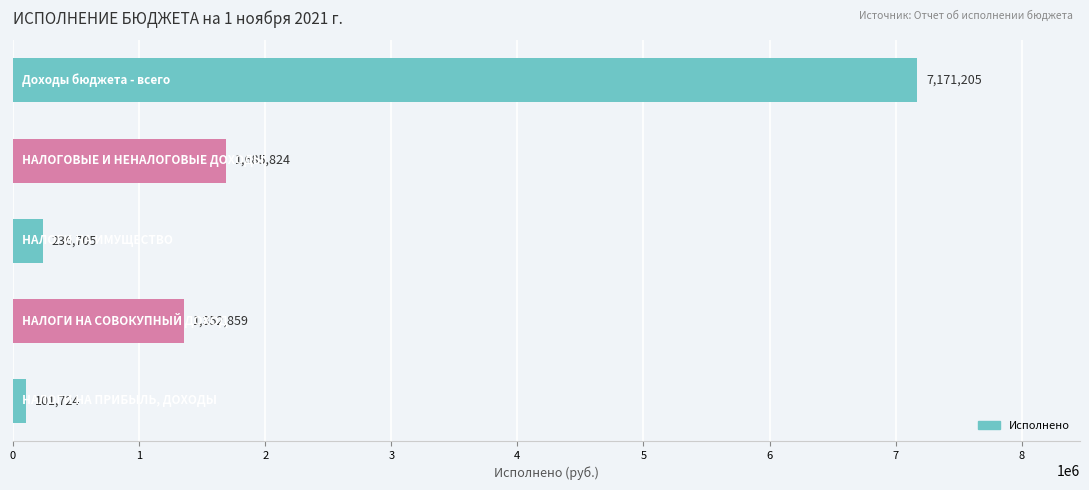

What is the smallest value displayed?

101724.3